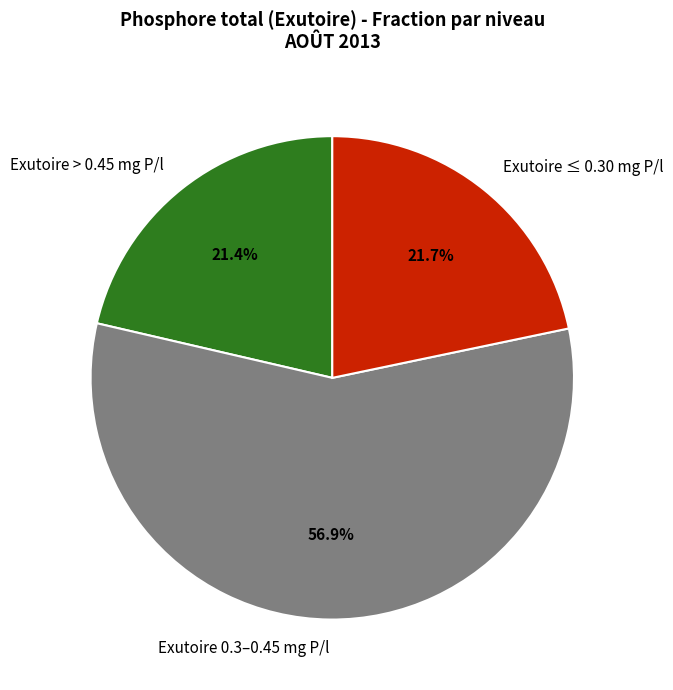

What percentage do Exutoire 0.3–0.45 mg P/l and Exutoire ≤ 0.30 mg P/l together represent?

78.6%